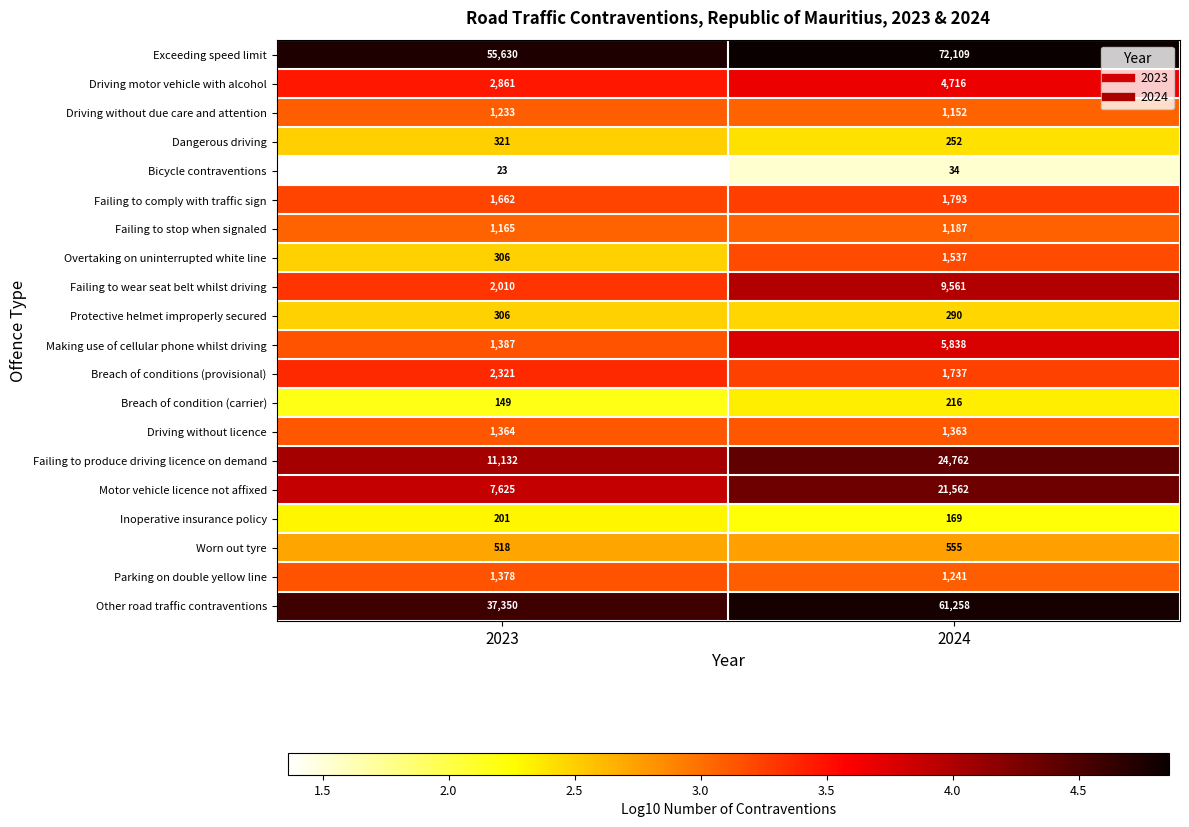

Read the Protective helmet improperly secured value at 2024, to the nearest 10.

290